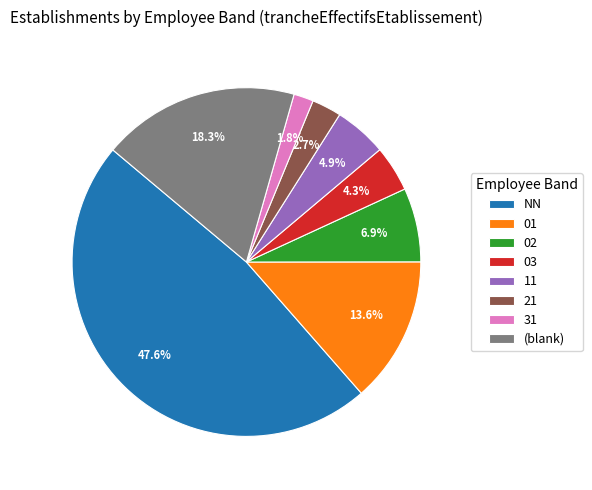

What percentage is NOT represented by 31?

98.2%